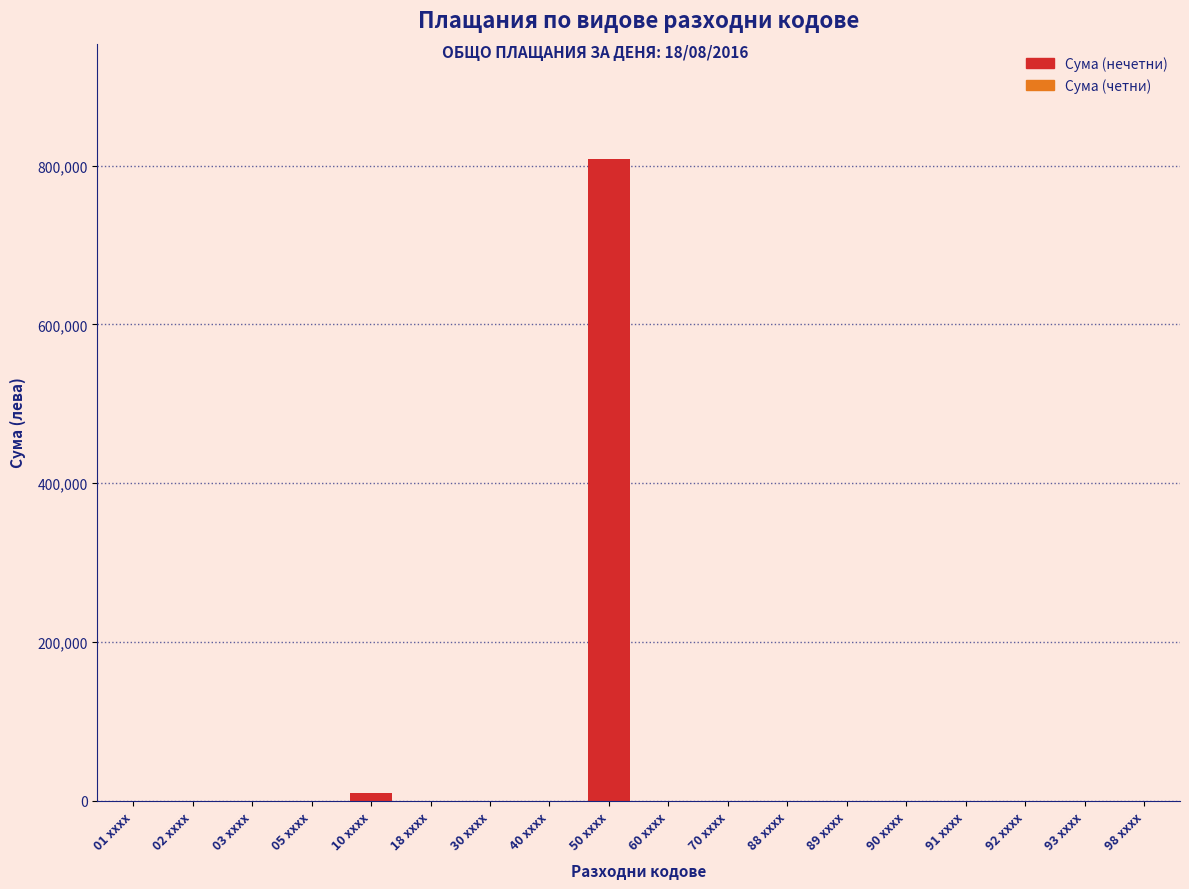

Reading left to right, extract all data points from this chart.

01 xxxx=0.0	02 xxxx=0.0	03 xxxx=0.0	05 xxxx=0.0	10 xxxx=9366.0	18 xxxx=0.0	30 xxxx=0.0	40 xxxx=0.0	50 xxxx=808371.7	60 xxxx=0.0	70 xxxx=0.0	88 xxxx=0.0	89 xxxx=0.0	90 xxxx=0.0	91 xxxx=0.0	92 xxxx=0.0	93 xxxx=0.0	98 xxxx=0.0